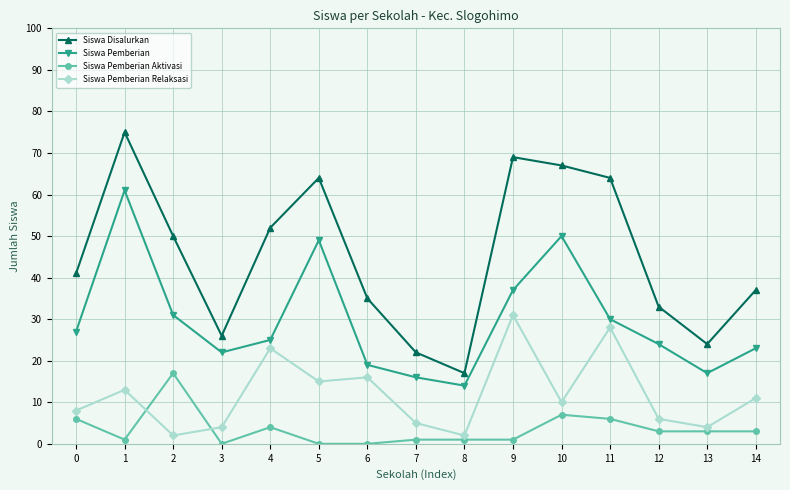

Rank the categories by Siswa Pemberian value from lowest to highest.

8, 7, 13, 6, 3, 14, 12, 4, 0, 11, 2, 9, 5, 10, 1